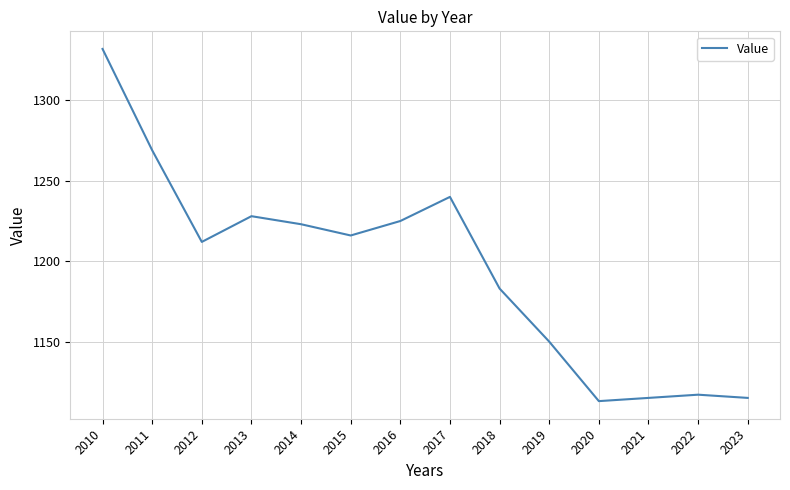

Where is the first local maximum?

2013